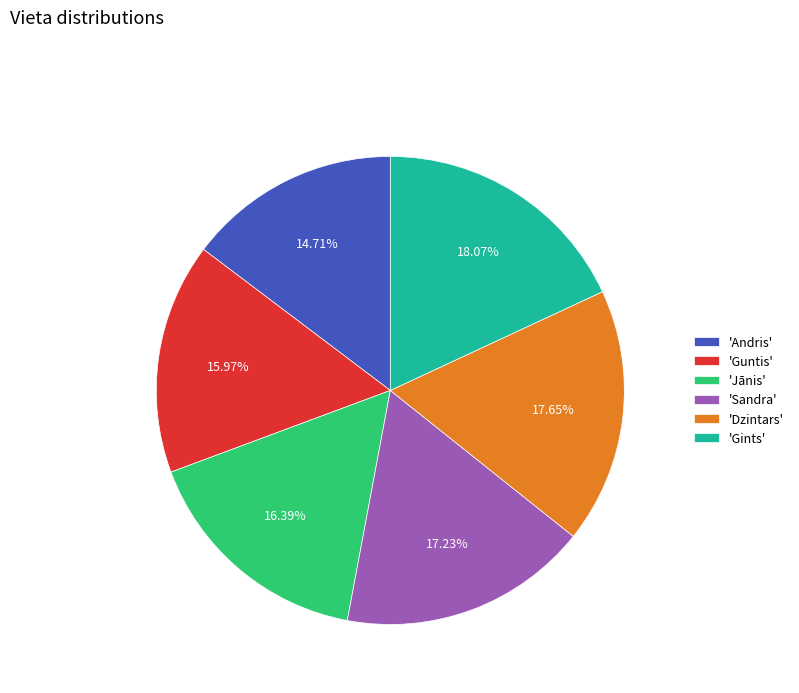

How many slices are in this pie chart?

6